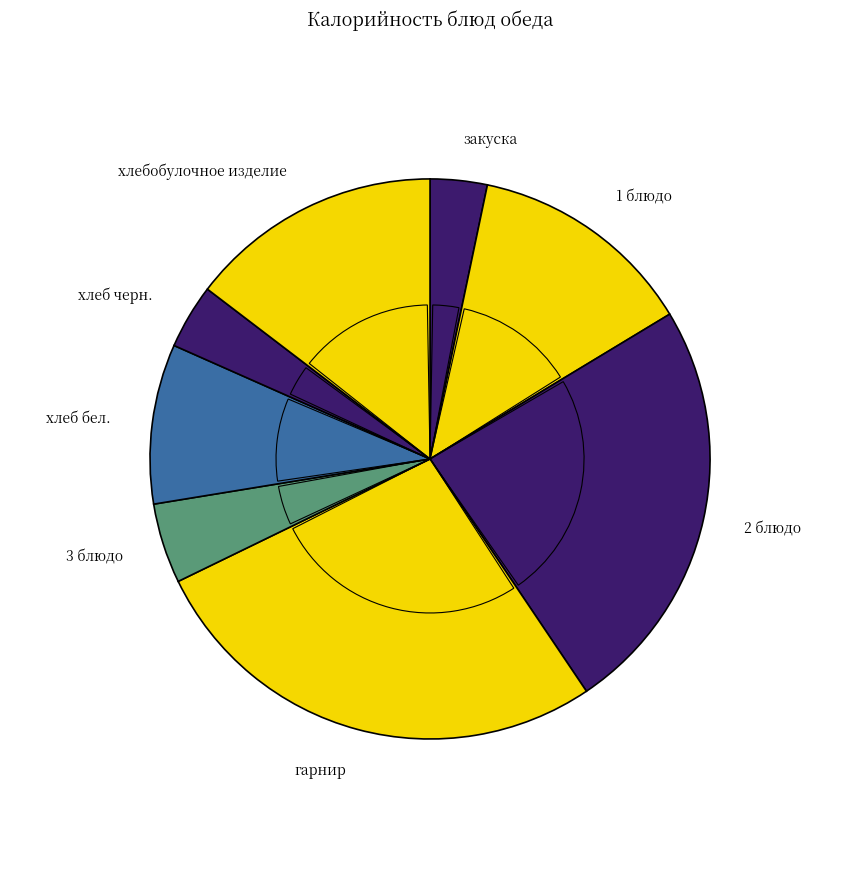

Is it true that 1 блюдо is 27% of the pie?

False